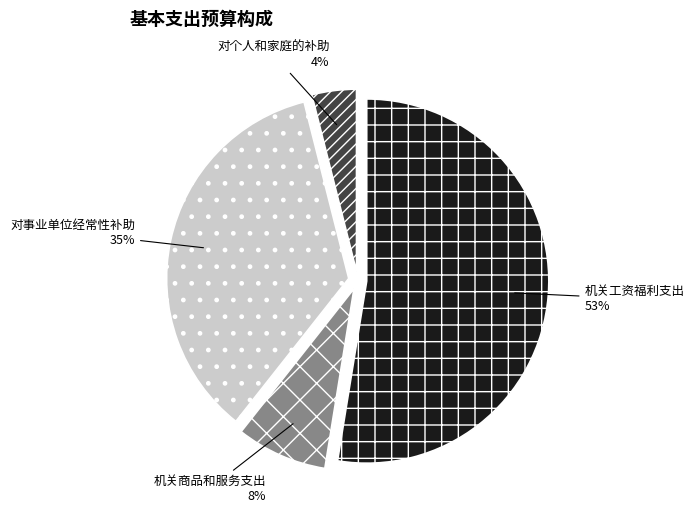

Between 对个人和家庭的补助 and 机关工资福利支出, which is larger?

机关工资福利支出